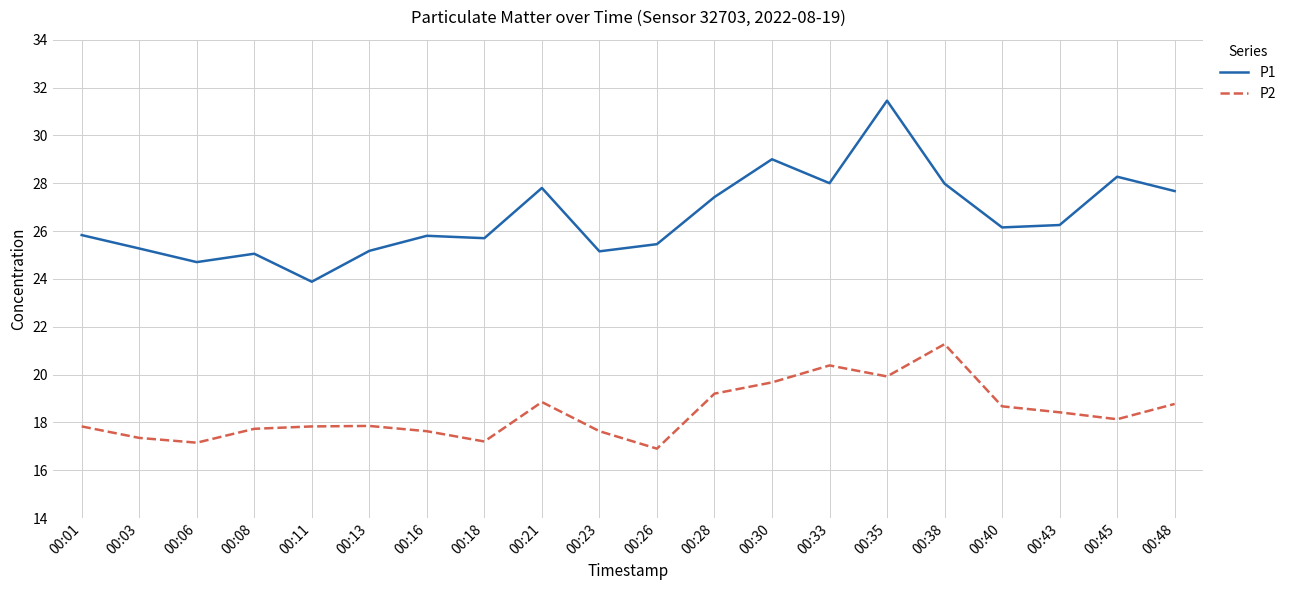

What is the total value across all series at 00:43?

44.7